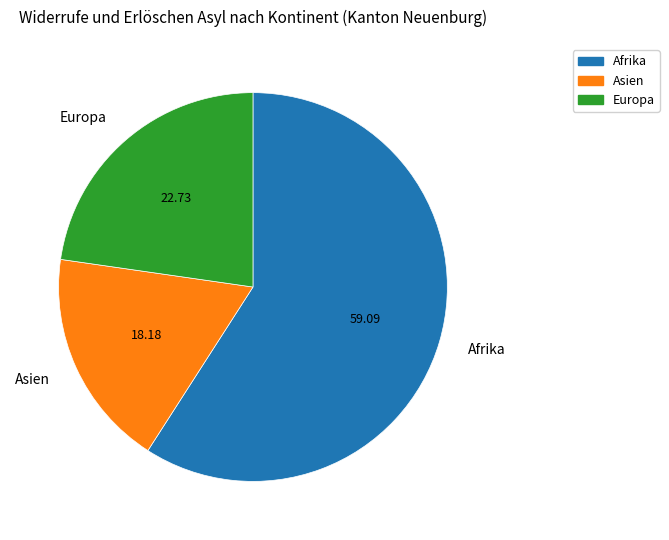

True or false: Europa accounts for 12% of the total.

False